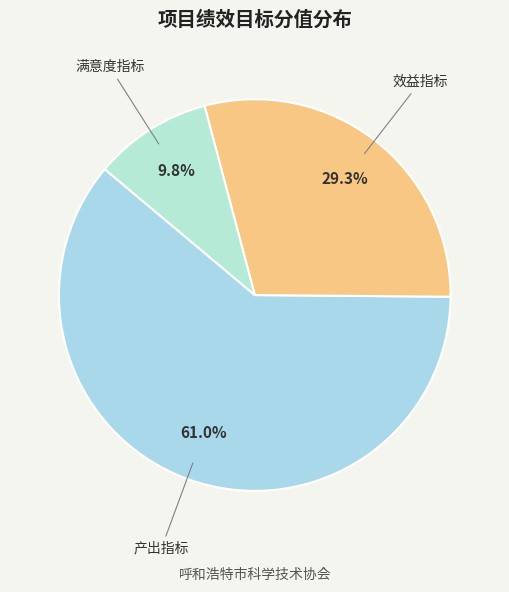

Does any single category account for the majority?

Yes